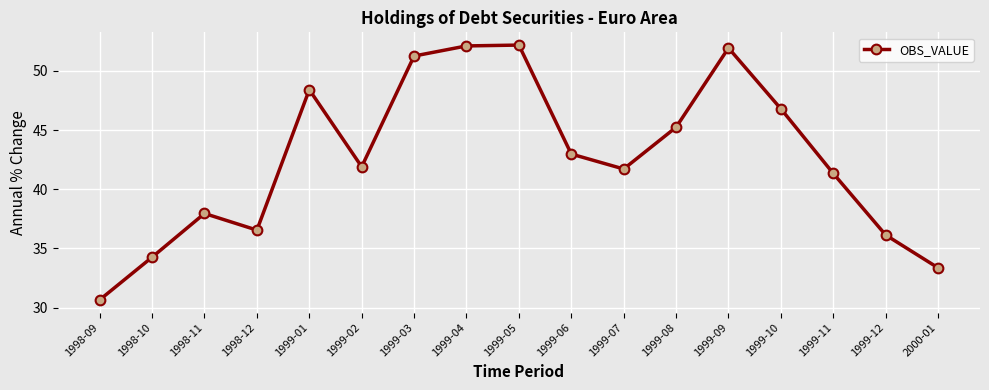

How many interior local peaks (higher than both neighbors) does the data have?

4